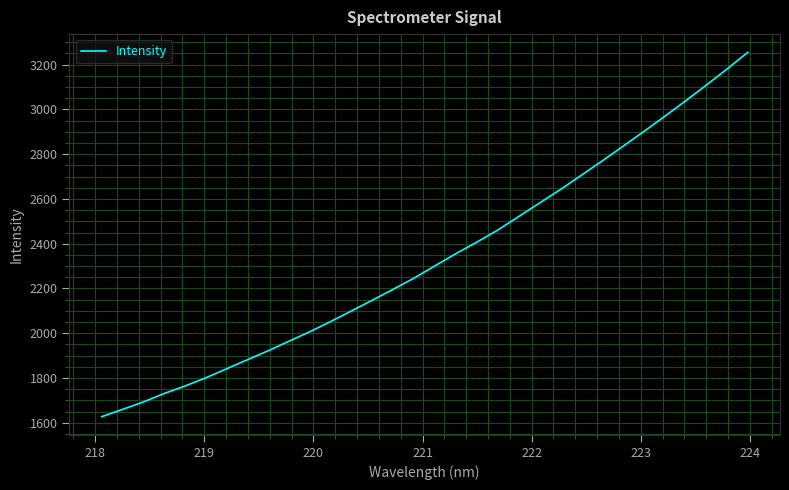

How many lines are shown in the chart?

1